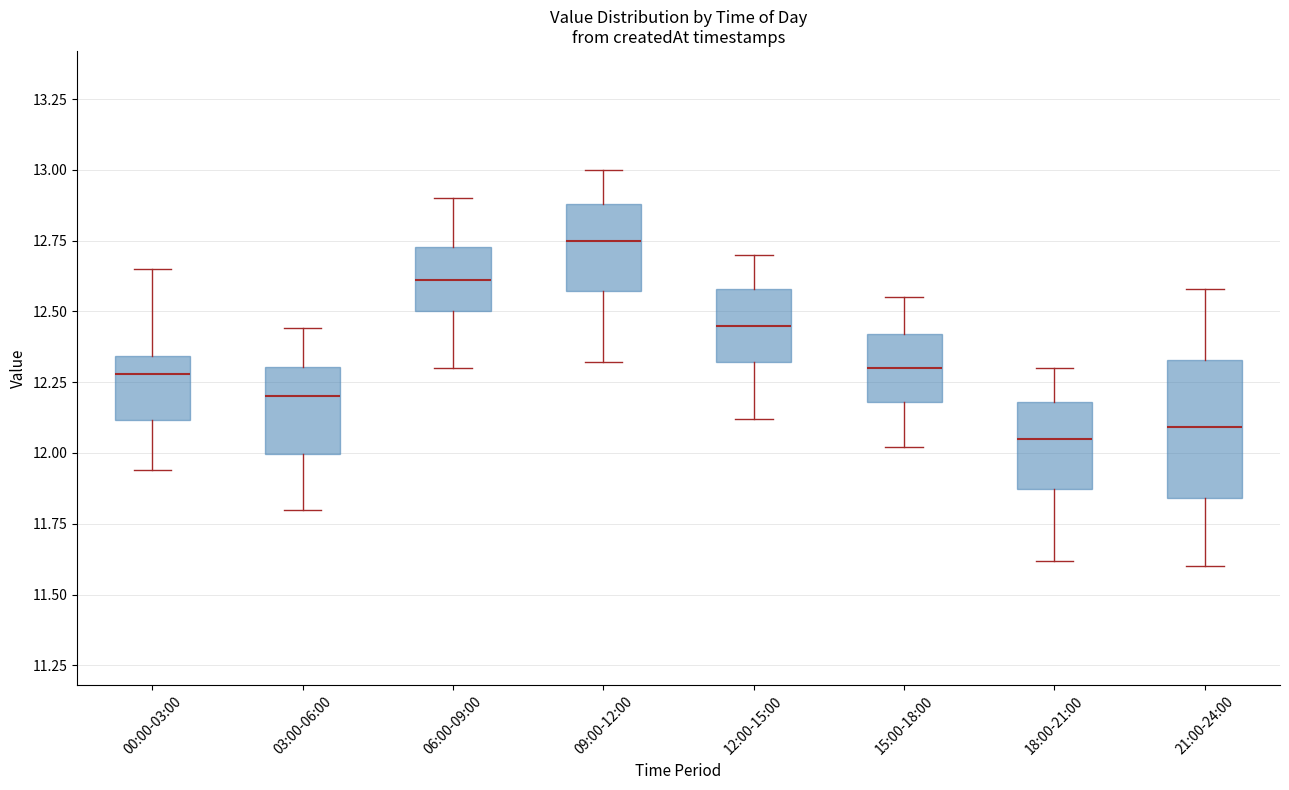

Reading left to right, transcribe this box plot: for each box, give where its median line is, the range the box spans, and where its two whiskers end, as read against the y-axis. The values are not printed on the chart, so give them approximately, as read against the axis.

00:00-03:00: median 12.30, box 12.10 to 12.35, whiskers 11.95 to 12.65
03:00-06:00: median 12.20, box 12.00 to 12.30, whiskers 11.80 to 12.45
06:00-09:00: median 12.60, box 12.50 to 12.75, whiskers 12.30 to 12.90
09:00-12:00: median 12.75, box 12.55 to 12.90, whiskers 12.30 to 13.00
12:00-15:00: median 12.45, box 12.30 to 12.60, whiskers 12.10 to 12.70
15:00-18:00: median 12.30, box 12.20 to 12.40, whiskers 12.00 to 12.55
18:00-21:00: median 12.05, box 11.85 to 12.20, whiskers 11.60 to 12.30
21:00-24:00: median 12.10, box 11.85 to 12.35, whiskers 11.60 to 12.60